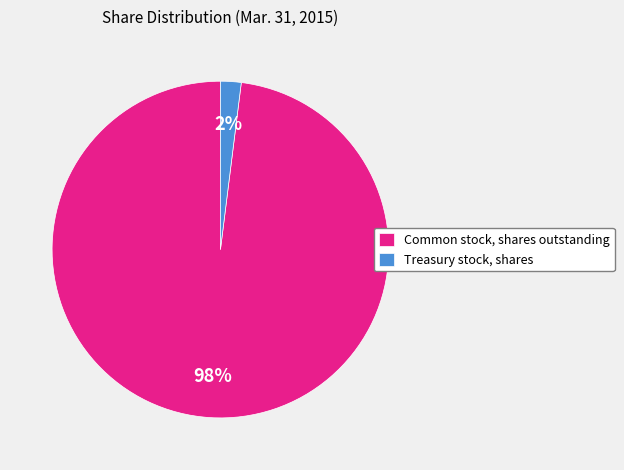

Which category has the smallest portion of the pie?

Treasury stock, shares